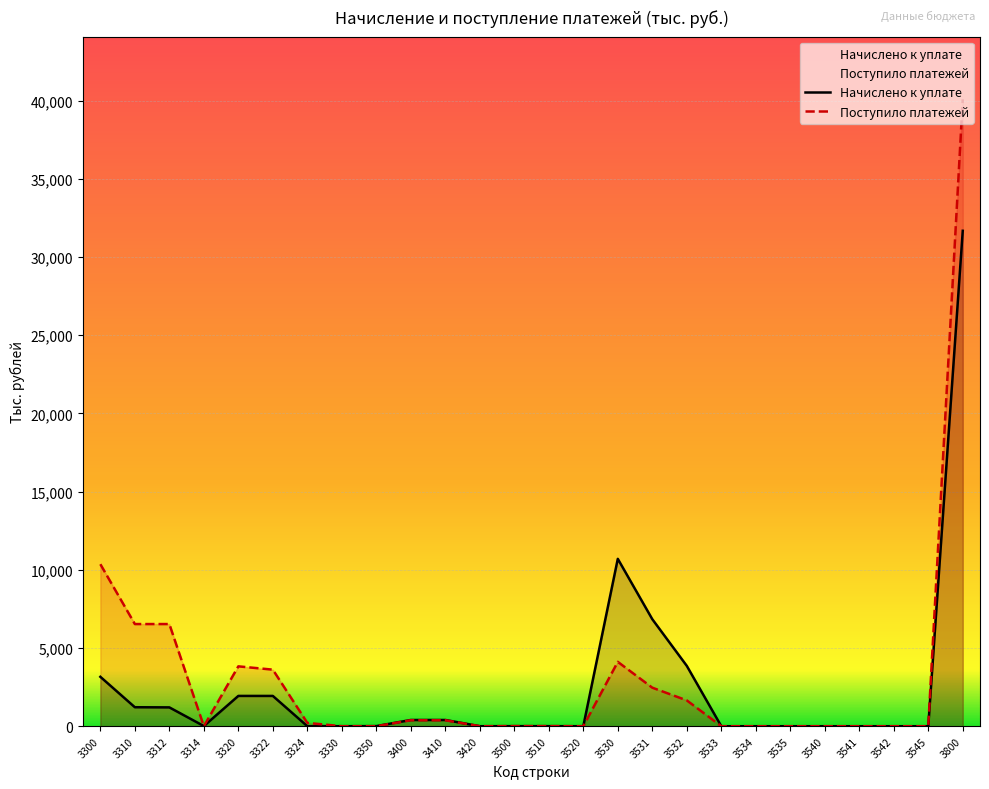

The value of Поступило платежей at 3320 is 1532. True or false?

False